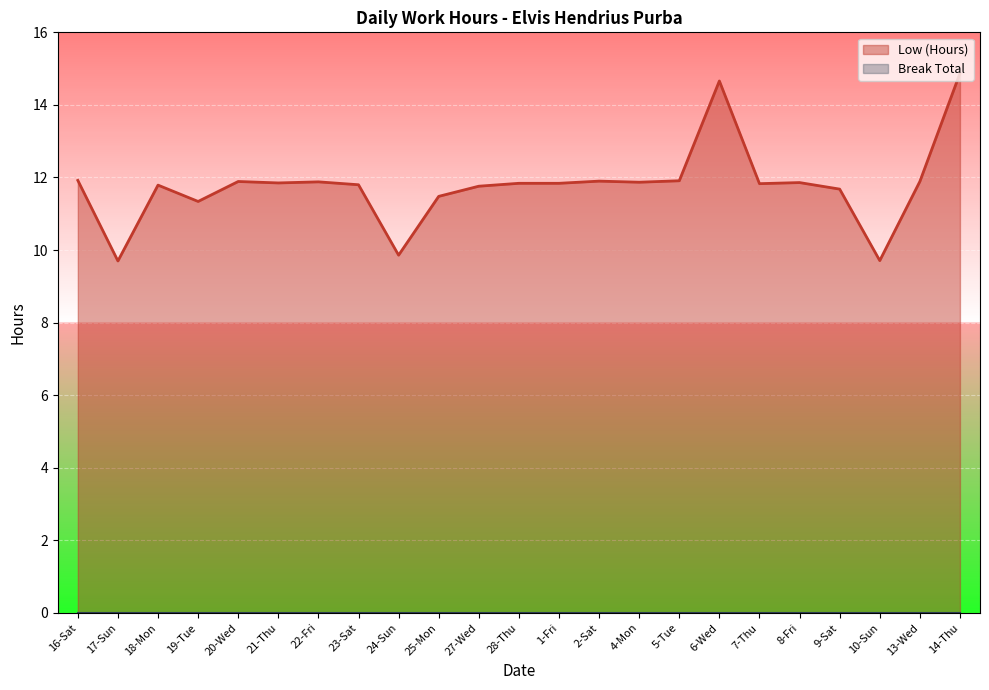

Approximately how many times larger is the value at 7-Thu compared to 10-Sun?

1.2